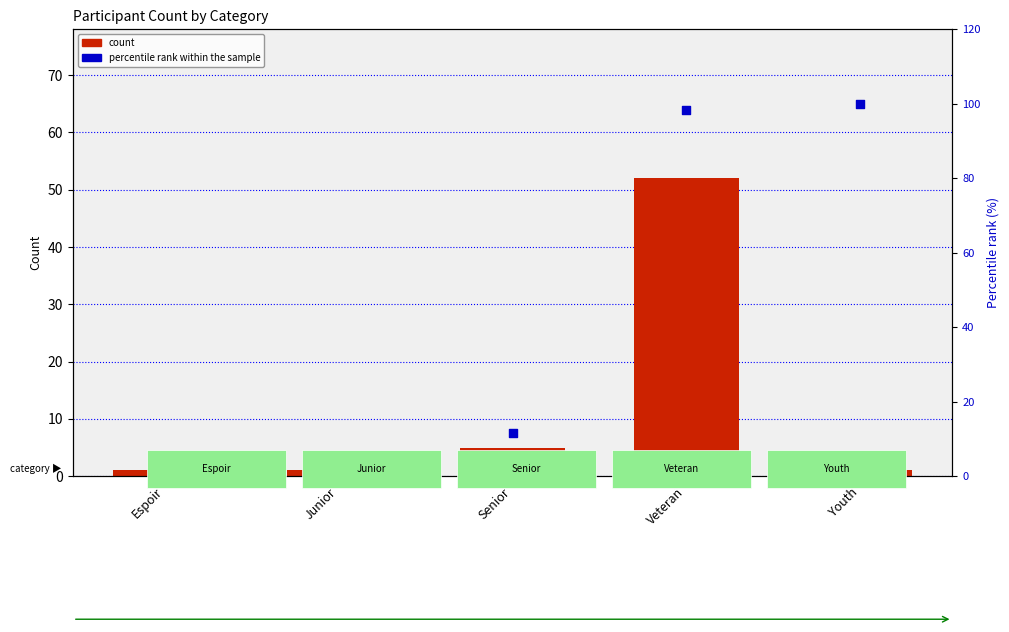

Which series reaches the minimum Y coordinate?

count